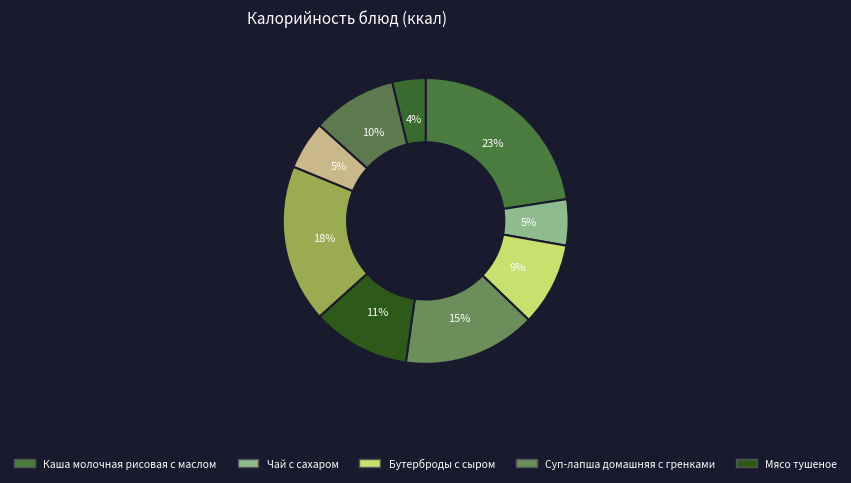

Which slice is the largest?

Каша молочная рисовая с маслом